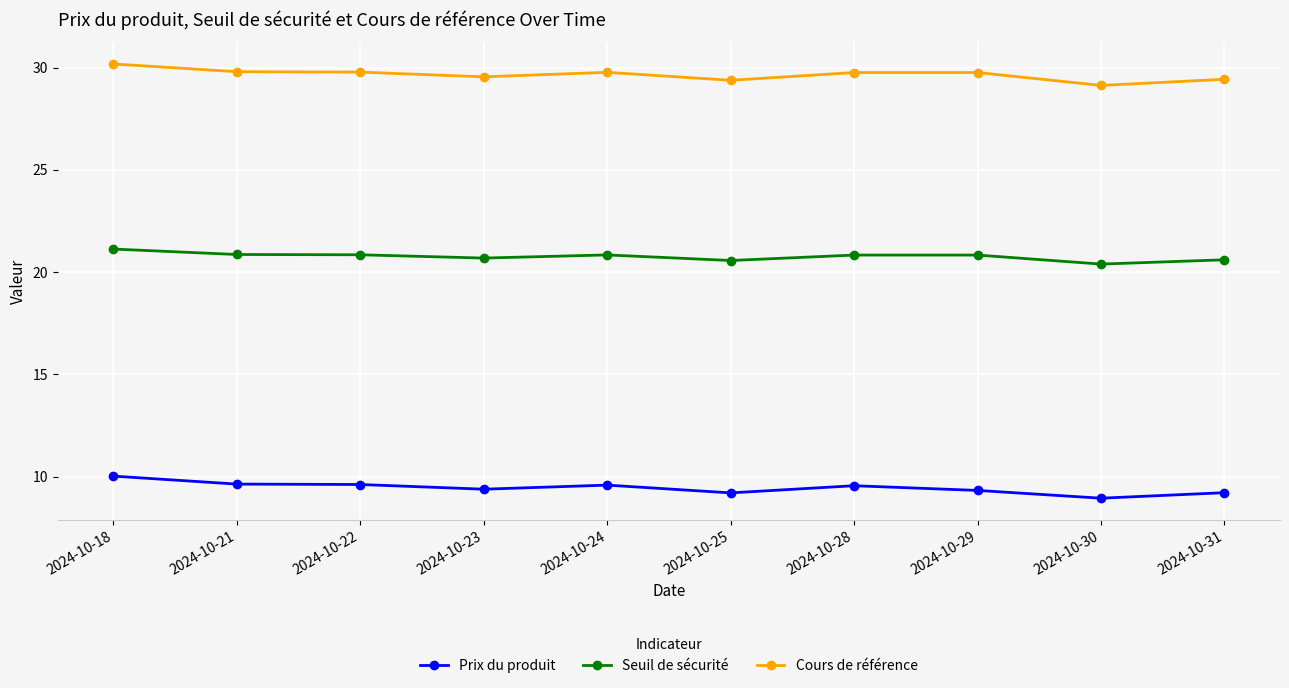

True or false: Seuil de sécurité and Cours de référence cross at least once.

False